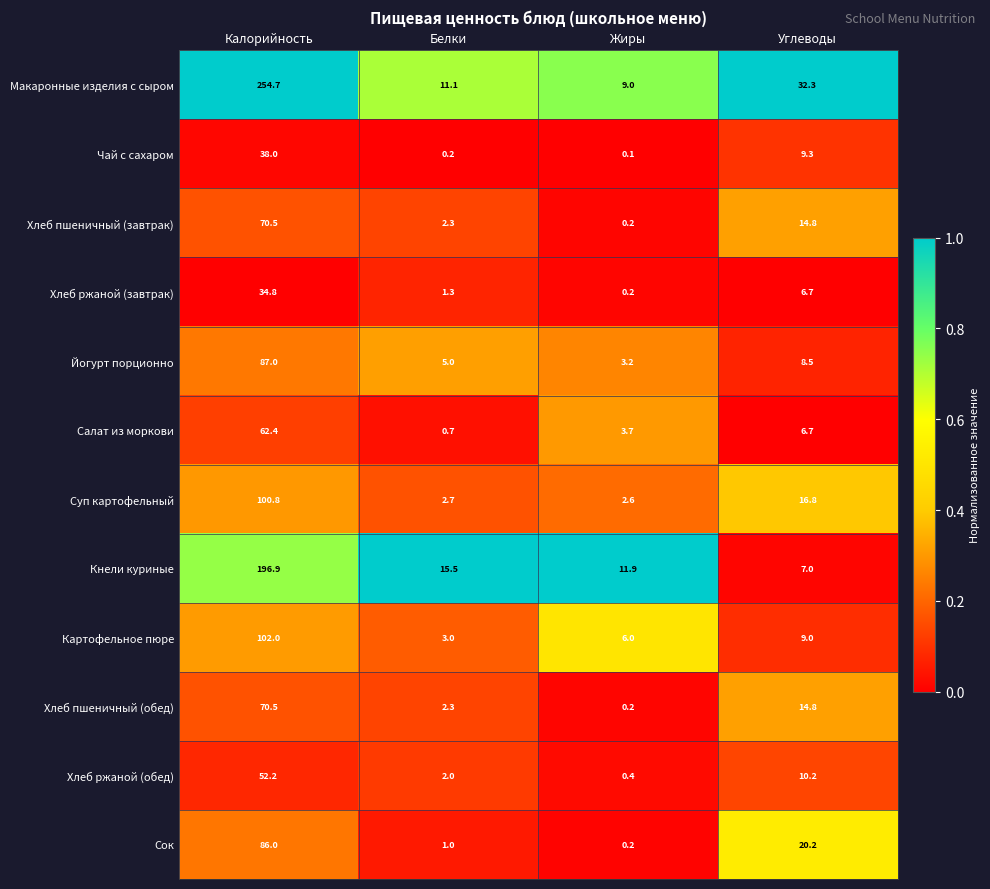

What is the sum of the Хлеб ржаной (завтрак) values at Жиры and Белки?

1.5